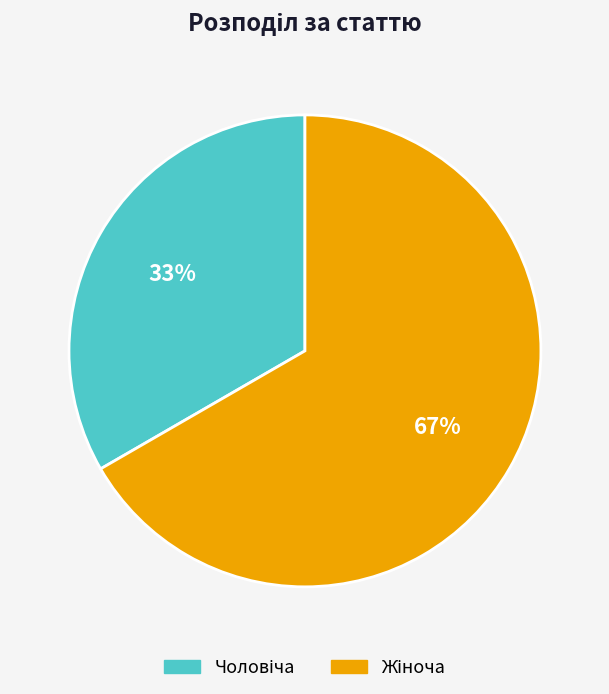

Is there any slice that represents more than half of the pie?

Yes